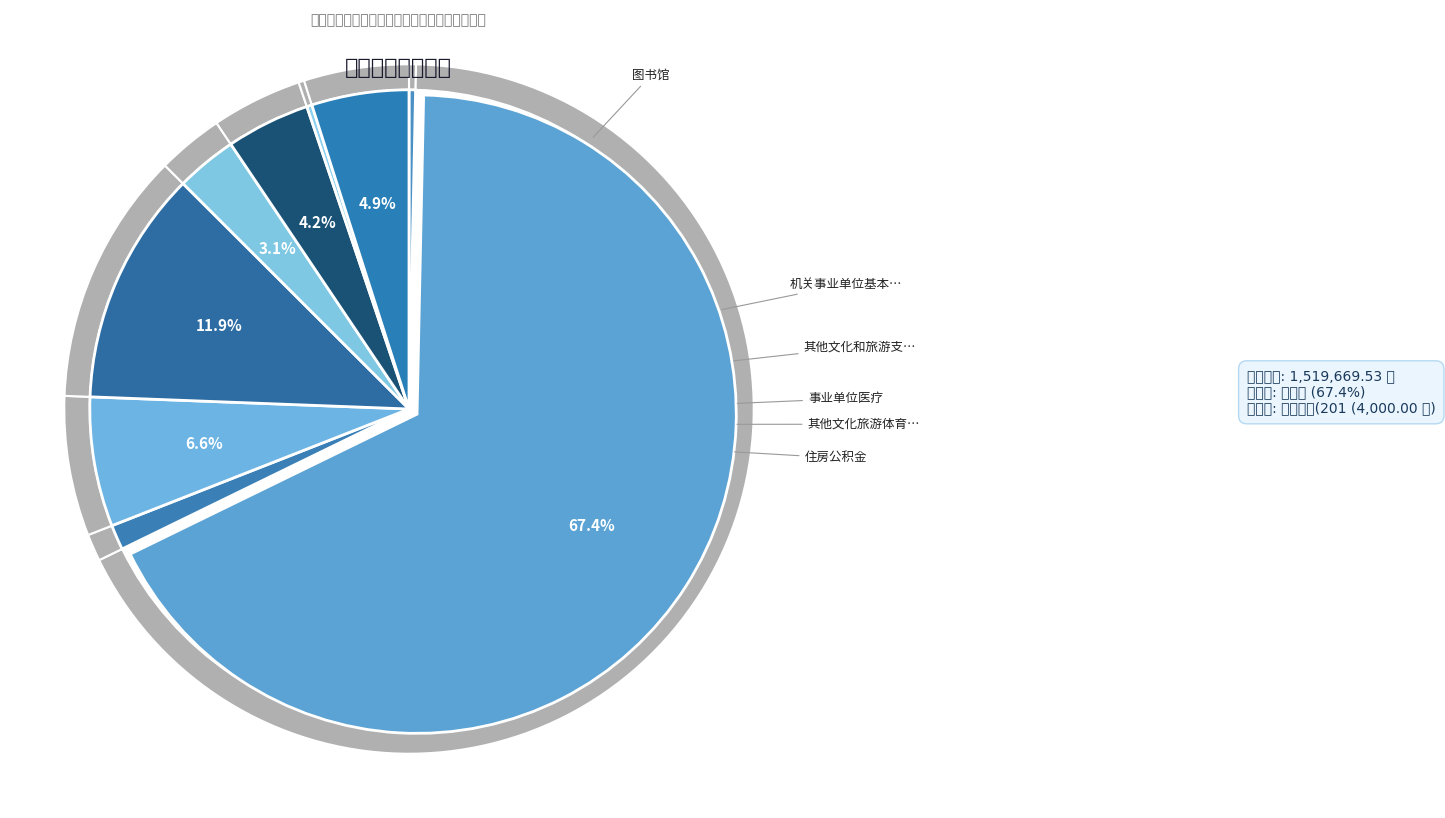

Does 其他文化和旅游支出 represent more than half of the total?

No